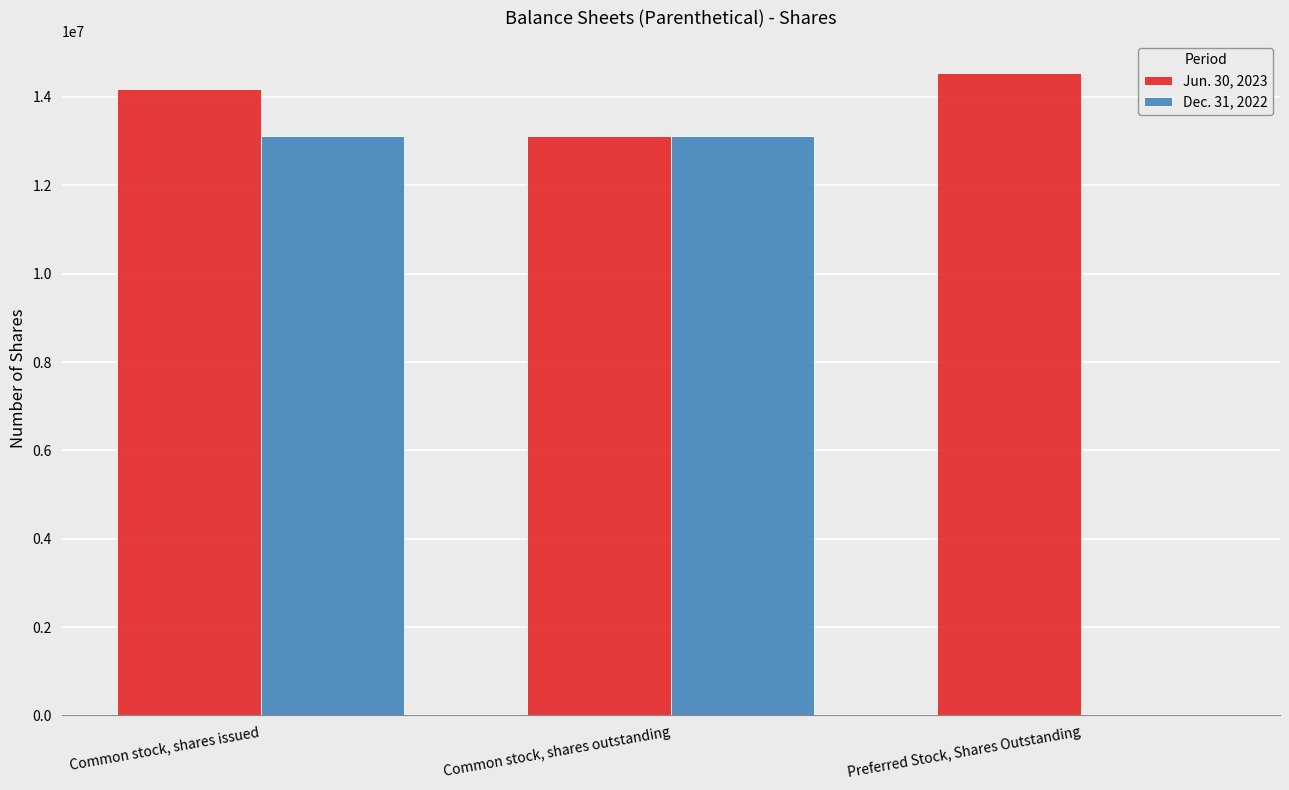

Which category has the highest value in the Jun. 30, 2023 series?

Preferred Stock, Shares Outstanding